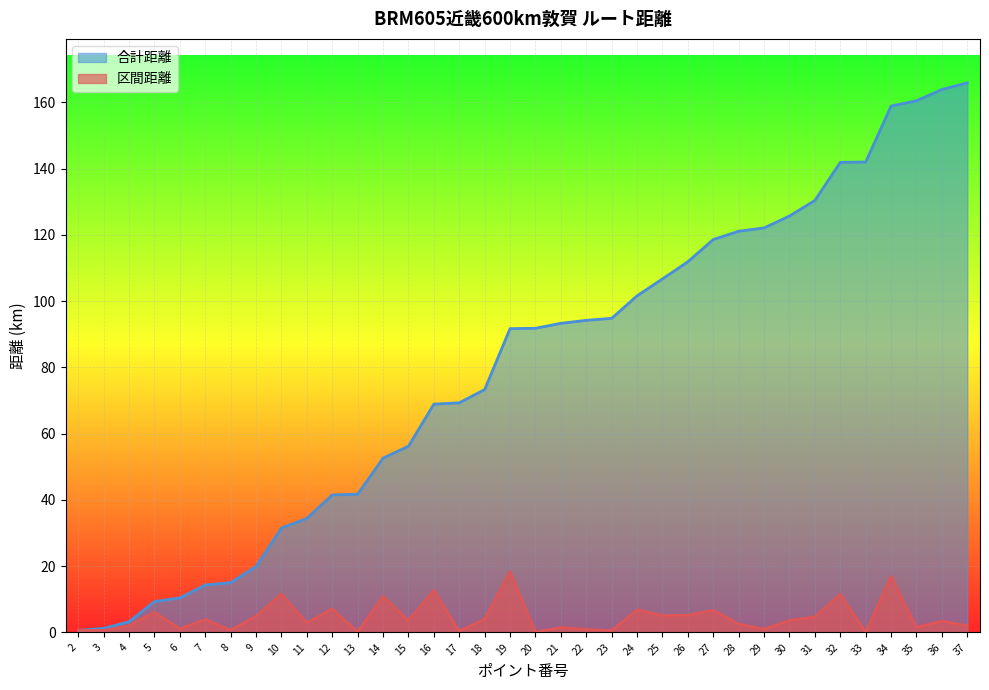

What is the difference between the 区間距離 values at 10 and 36?

8.2